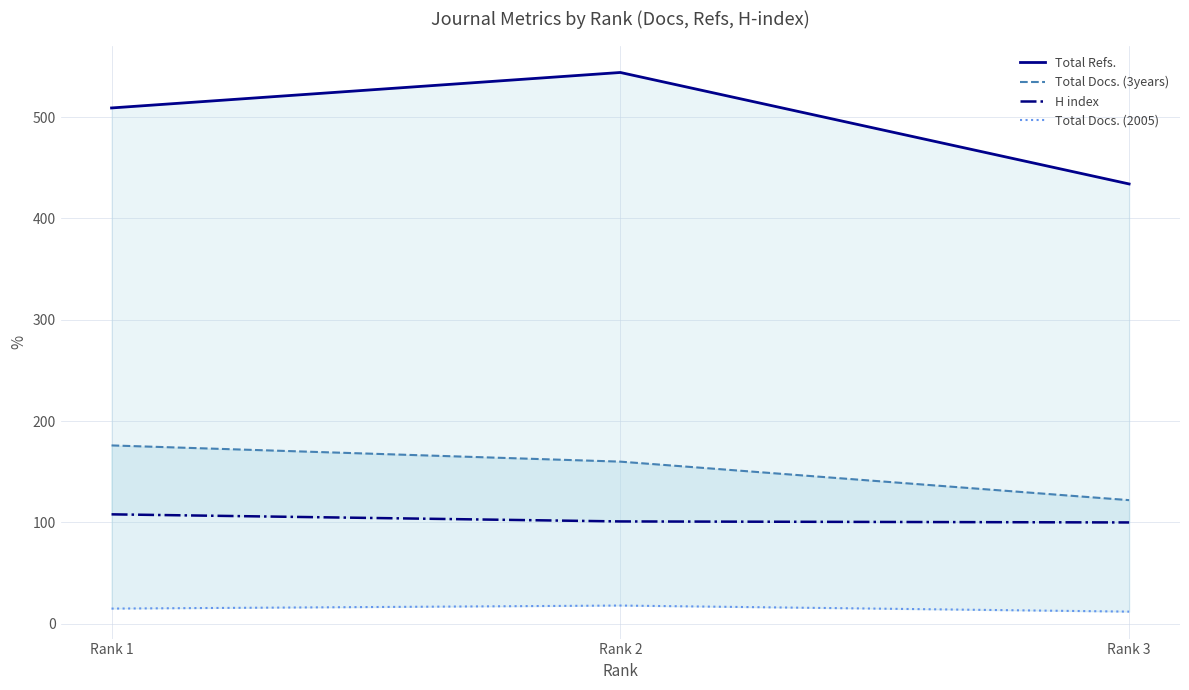

Which series has the largest total across all categories?

Total Refs.